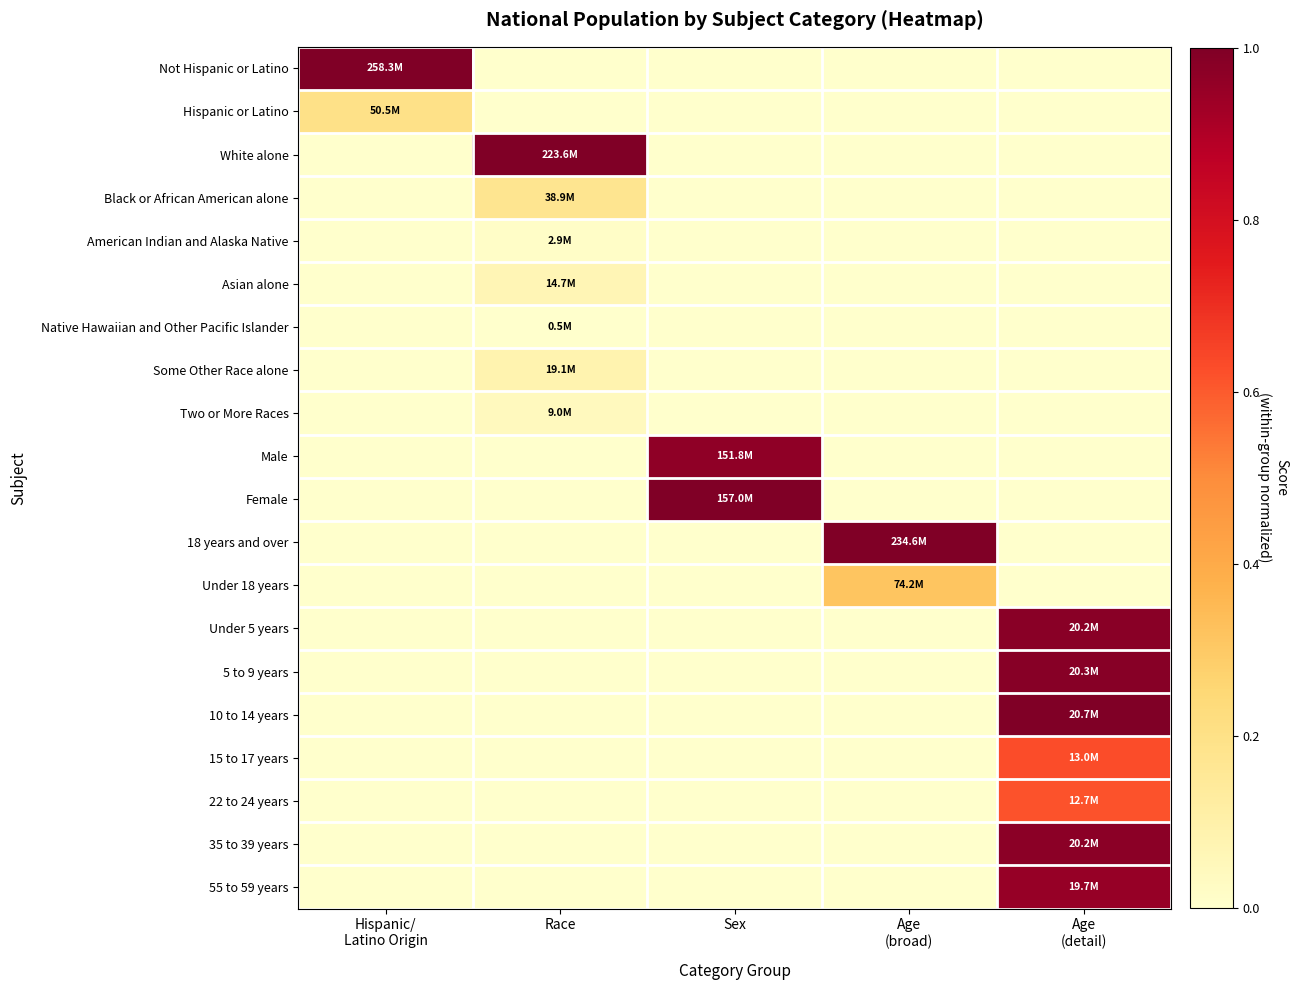

Which series has the largest range (max minus min)?

Not Hispanic or Latino